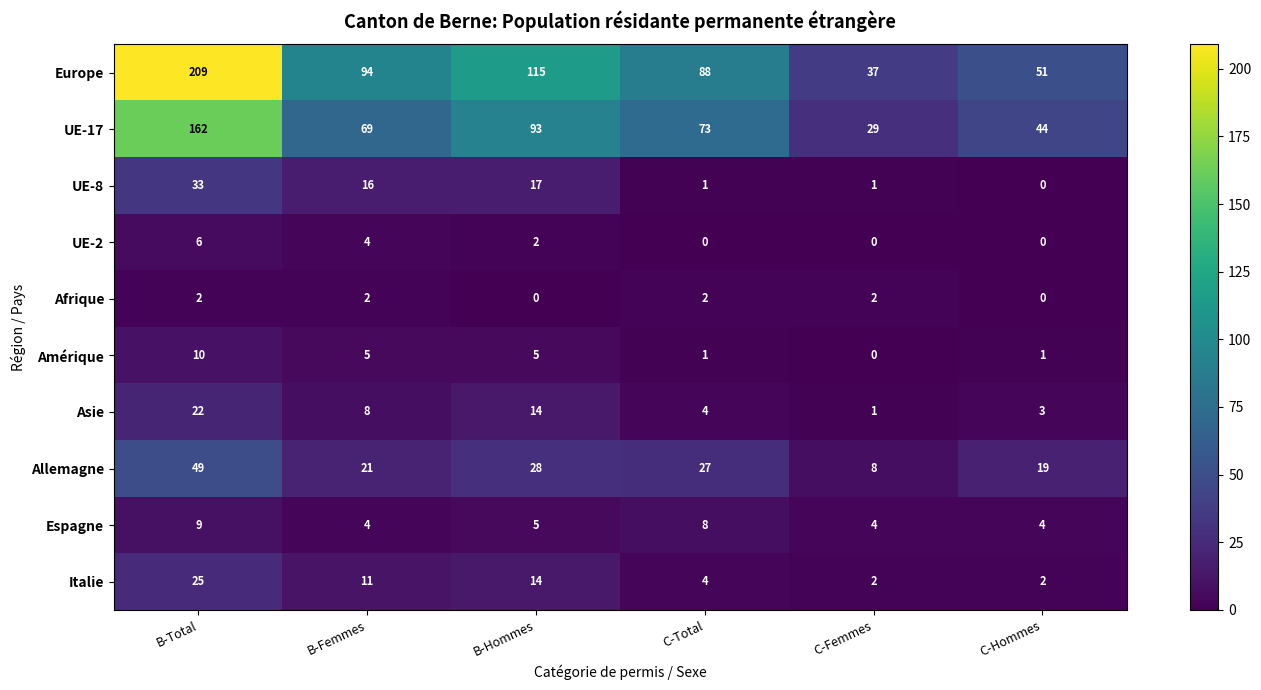

Which series has the widest spread of values?

Europe